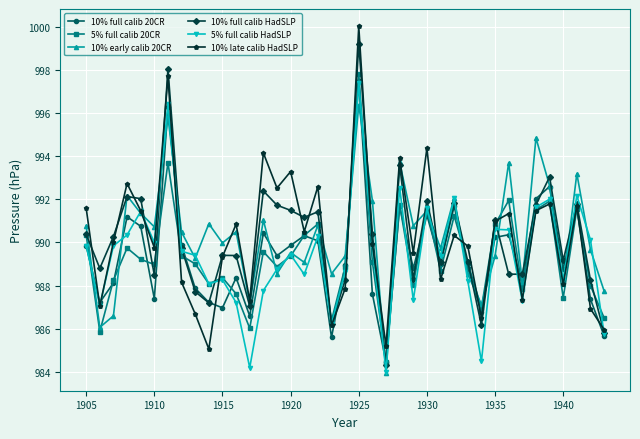

What is the value of the 10% late calib HadSLP point at the 13th from the left?

987.3